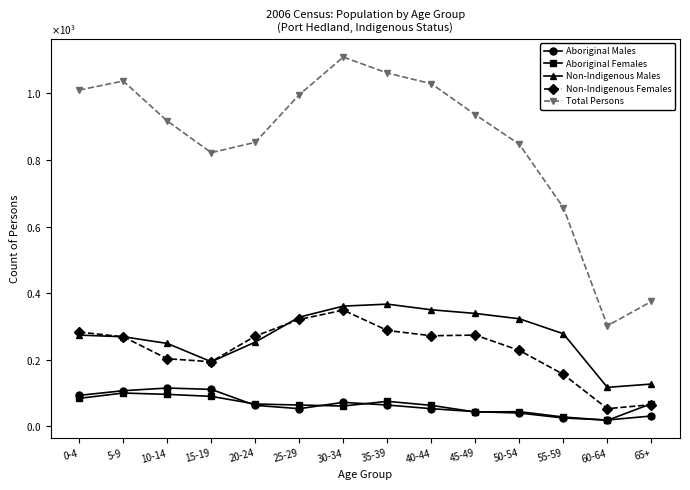

The value of Aboriginal Males at 20-24 is 27. True or false?

False